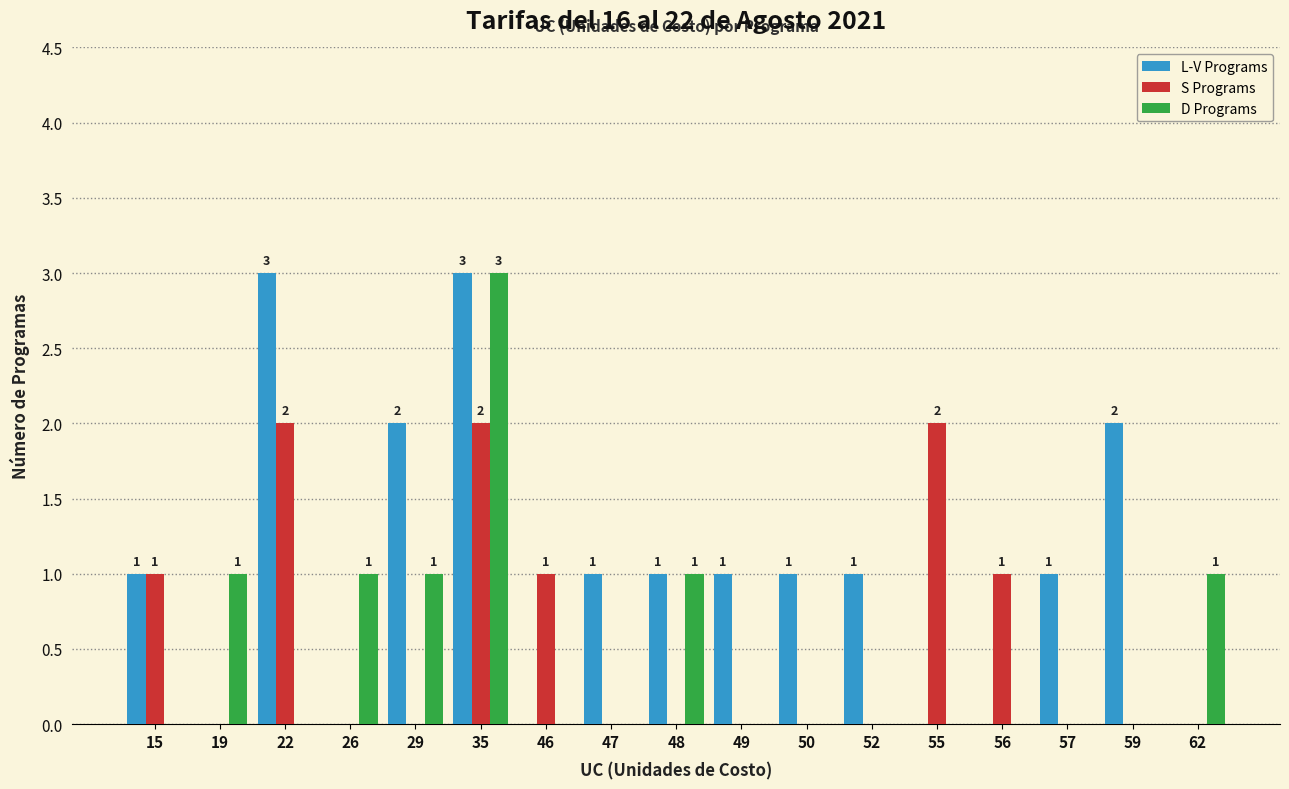

Reading left to right, transcribe all the data shown in this chart.

L-V Programs: 1	0	3	0	2	3	0	1	1	1	1	1	0	0	1	2	0
S Programs: 1	0	2	0	0	2	1	0	0	0	0	0	2	1	0	0	0
D Programs: 0	1	0	1	1	3	0	0	1	0	0	0	0	0	0	0	1